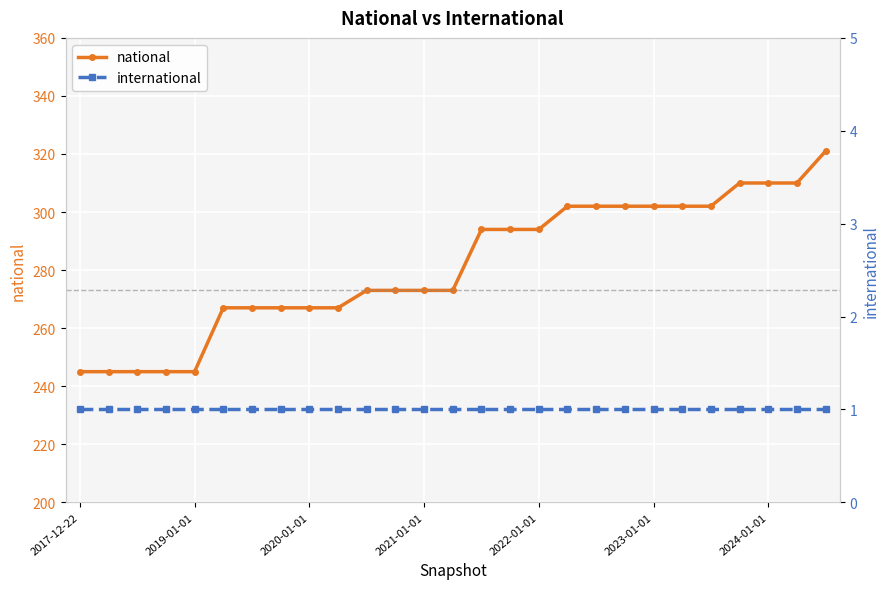

What is the difference between the highest and lowest values at 2022-01-01?

293